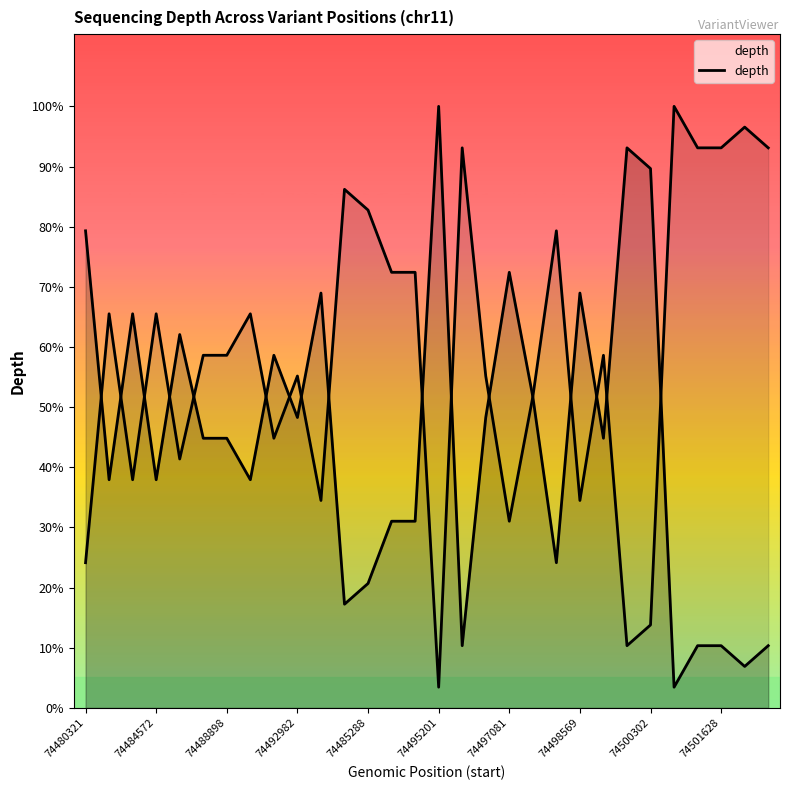

What is the value of the 8th point from the left?

11